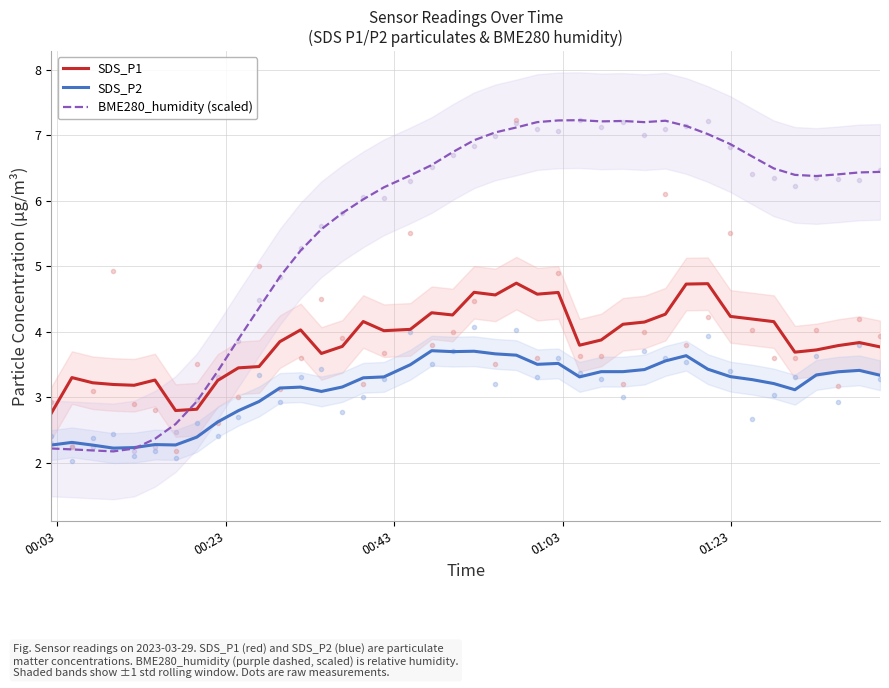

How many times do SDS_P2 and BME280_humidity (scaled) cross each other?

1